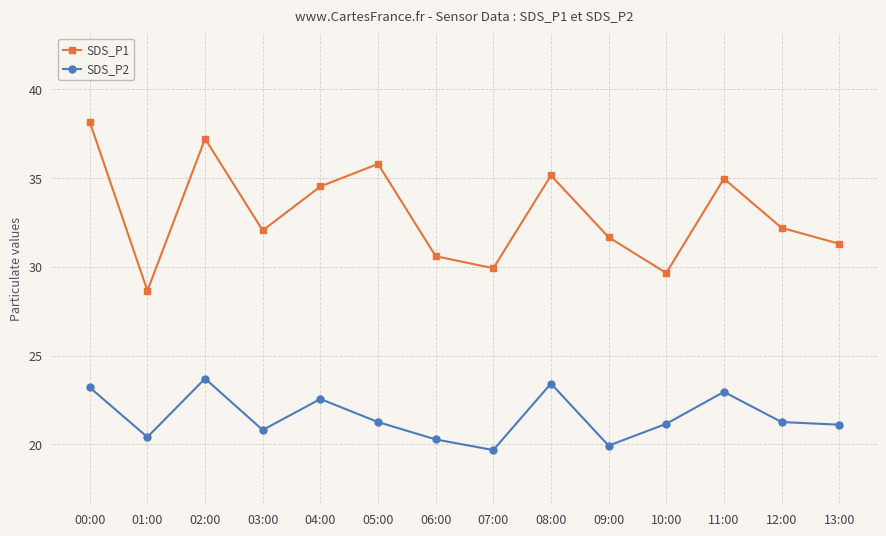

What is the difference between the highest and lowest values at 04:00?

12.0